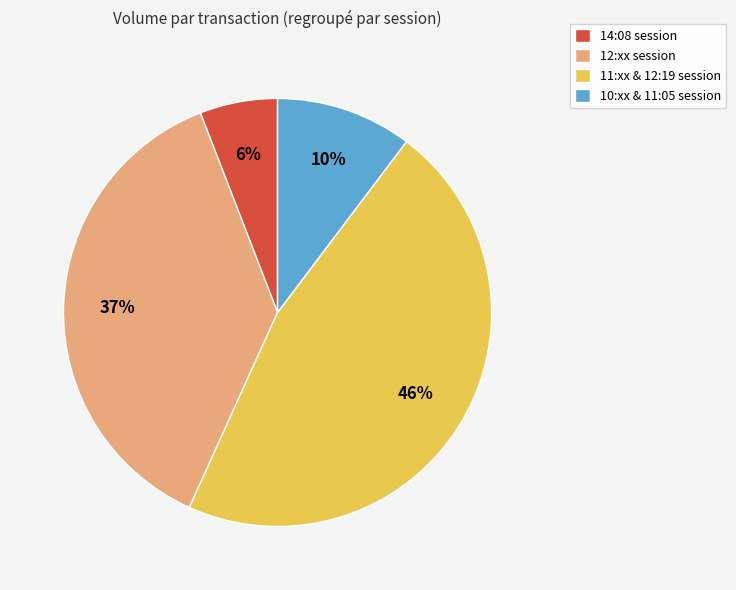

Is there a majority slice in this chart?

No